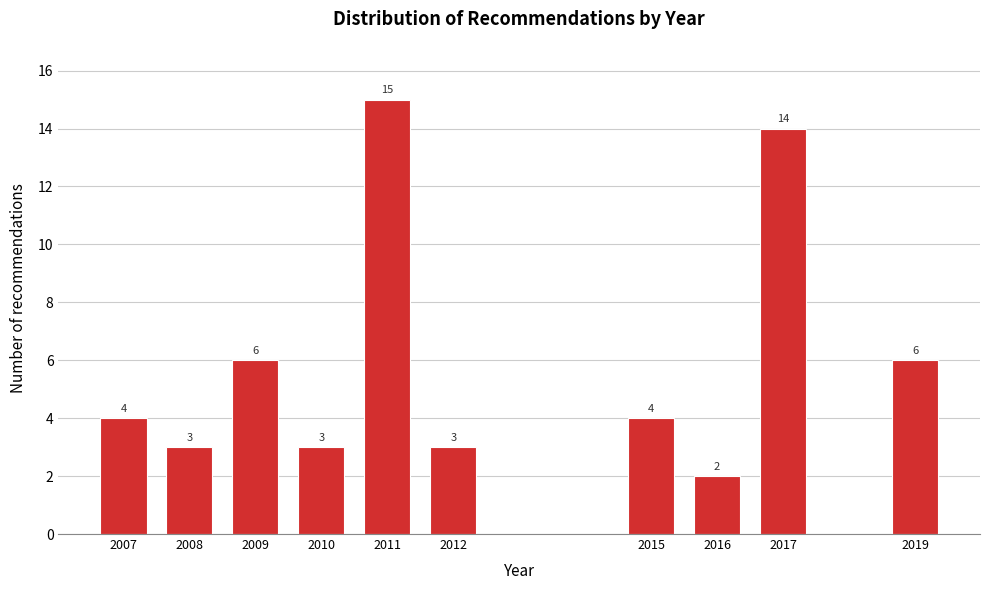

Reading left to right, what are all the values shown in this chart?

4	3	6	3	15	3	4	2	14	6